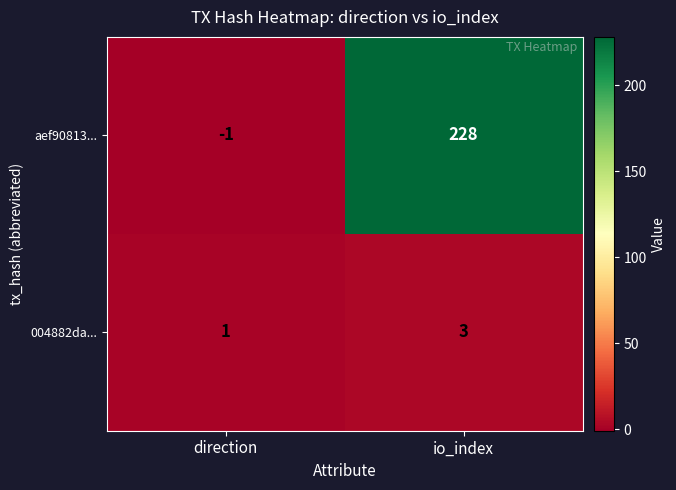

Reading left to right, extract all data points from this chart.

aef90813...: direction=-1	io_index=228
004882da...: direction=1	io_index=3